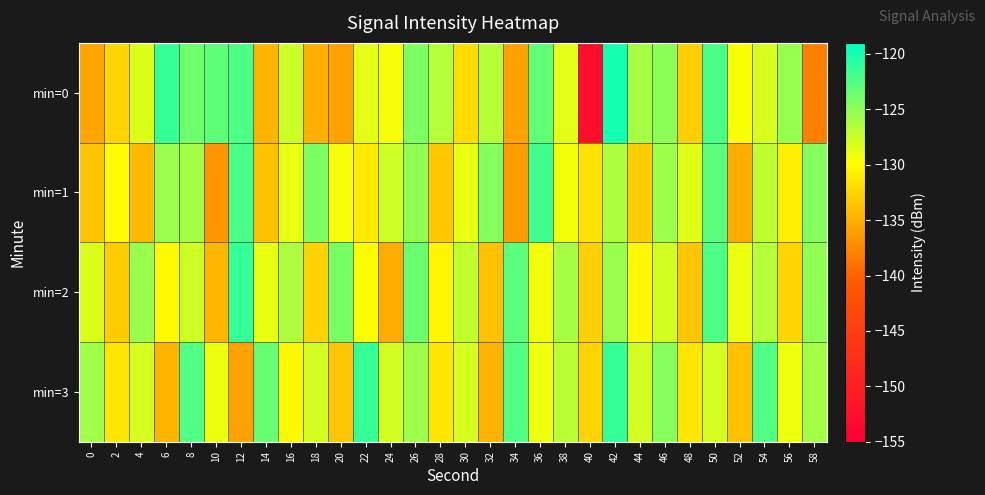

Reading left to right, what are all the values shown in this chart?

min=0: 0=-135.6	2=-132.6	4=-128.3	6=-121.3	8=-123.6	10=-123.0	12=-122.3	14=-134.7	16=-127.7	18=-134.9	20=-135.9	22=-128.6	24=-129.5	26=-124.2	28=-126.7	30=-132.0	32=-126.8	34=-135.9	36=-123.2	38=-128.7	40=-152.7	42=-119.8	44=-126.0	46=-125.0	48=-133.0	50=-122.1	52=-129.6	54=-128.2	56=-125.4	58=-138.1
min=1: 0=-133.7	2=-130.1	4=-134.2	6=-125.5	8=-126.0	10=-136.7	12=-122.2	14=-133.9	16=-129.0	18=-124.2	20=-129.5	22=-131.2	24=-127.8	26=-125.1	28=-133.4	30=-128.9	32=-124.6	34=-136.2	36=-121.8	38=-129.3	40=-131.6	42=-126.4	44=-133.1	46=-125.7	48=-128.5	50=-122.9	52=-135.3	54=-127.1	56=-130.8	58=-124.5
min=2: 0=-128.3	2=-133.1	4=-125.5	6=-130.2	8=-127.8	10=-134.6	12=-121.3	14=-128.9	16=-126.4	18=-132.7	20=-124.1	22=-129.8	24=-135.2	26=-123.6	28=-130.5	30=-127.2	32=-133.9	34=-122.8	36=-129.4	38=-126.1	40=-132.8	42=-125.5	44=-130.2	46=-127.9	48=-133.6	50=-122.3	52=-129.0	54=-126.7	56=-132.4	58=-125.1
min=3: 0=-125.8	2=-131.4	4=-128.1	6=-134.7	8=-122.4	10=-129.1	12=-135.8	14=-123.5	16=-130.2	18=-127.9	20=-133.6	22=-121.3	24=-128.0	26=-125.7	28=-131.4	30=-128.1	32=-134.8	34=-122.5	36=-129.2	38=-126.9	40=-132.6	42=-121.3	44=-128.0	46=-124.7	48=-131.4	50=-128.1	52=-133.8	54=-122.5	56=-129.2	58=-125.9